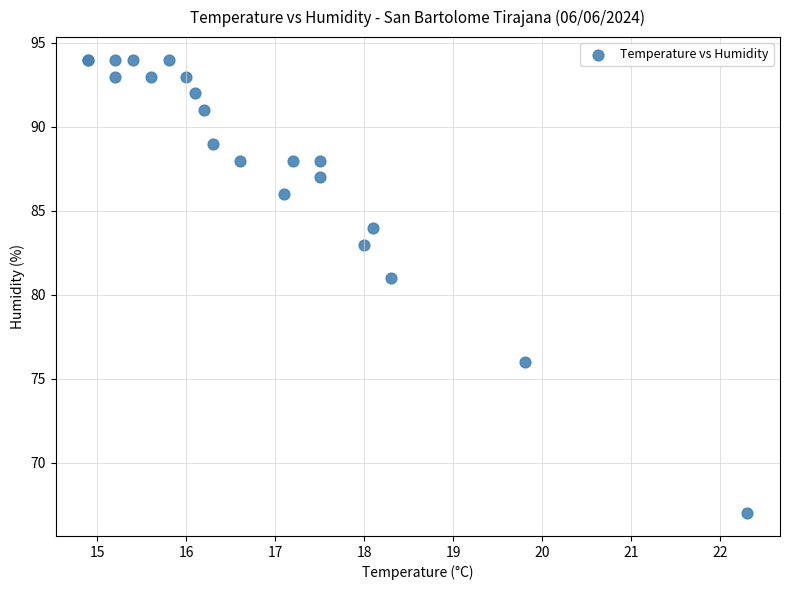

What Y value in the scatter plot is closest to 80?

81